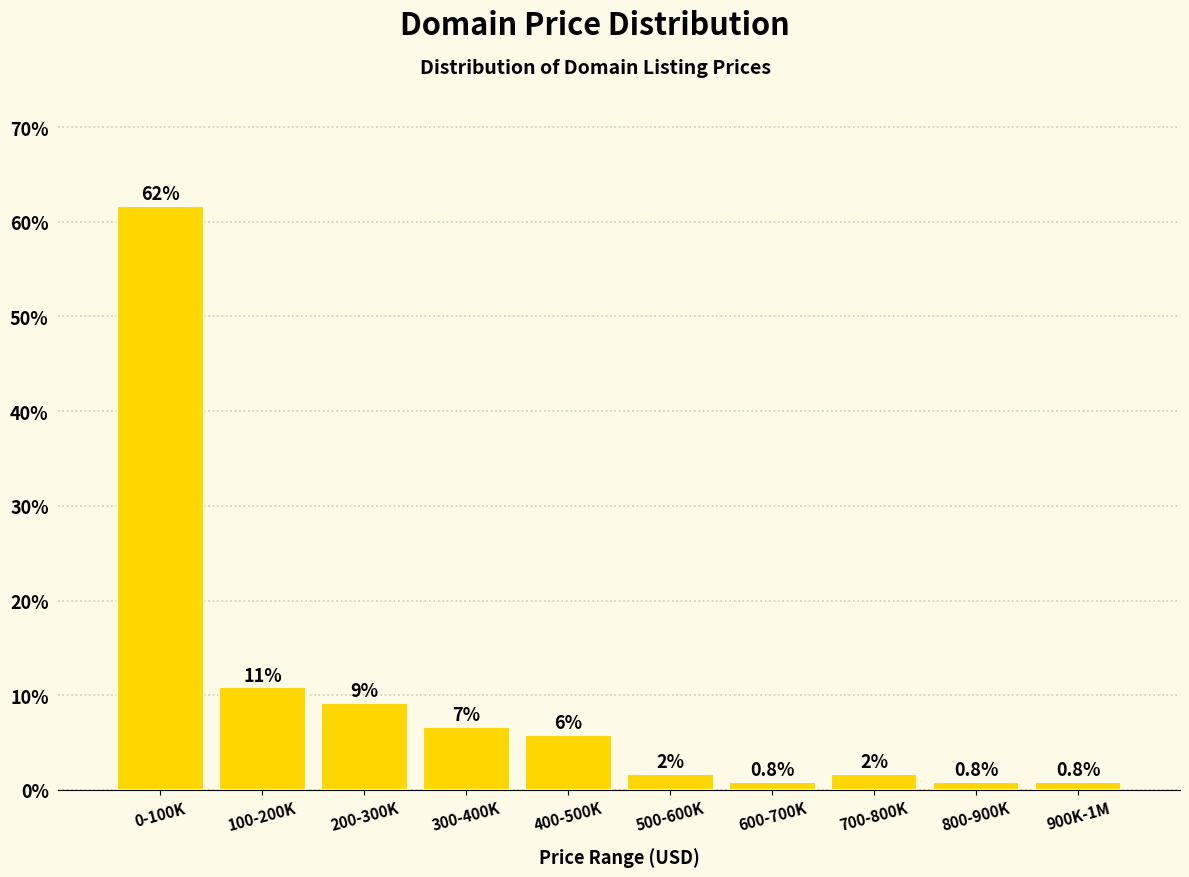

Are the bars horizontal?

No